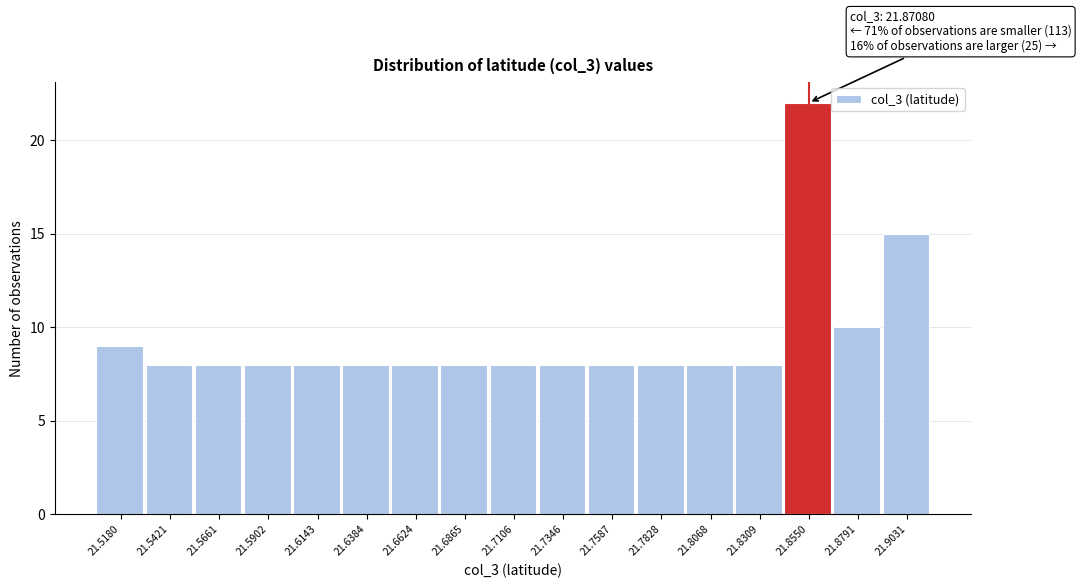

Reading left to right, what are all the values shown in this chart?

9	8	8	8	8	8	8	8	8	8	8	8	8	8	22	10	15